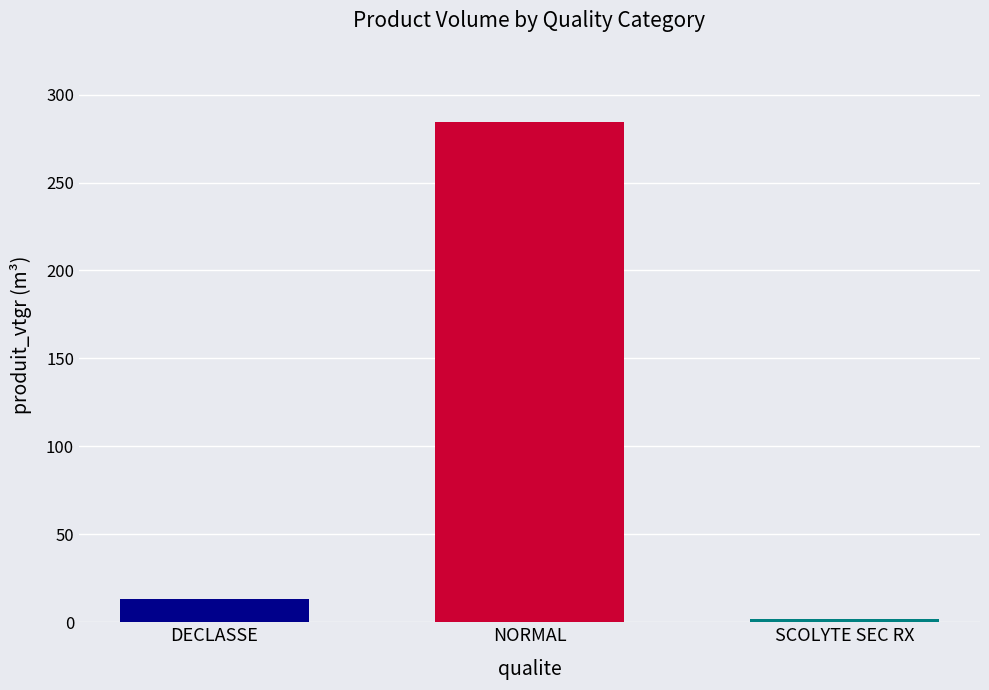

What is the greatest value displayed?

284.7